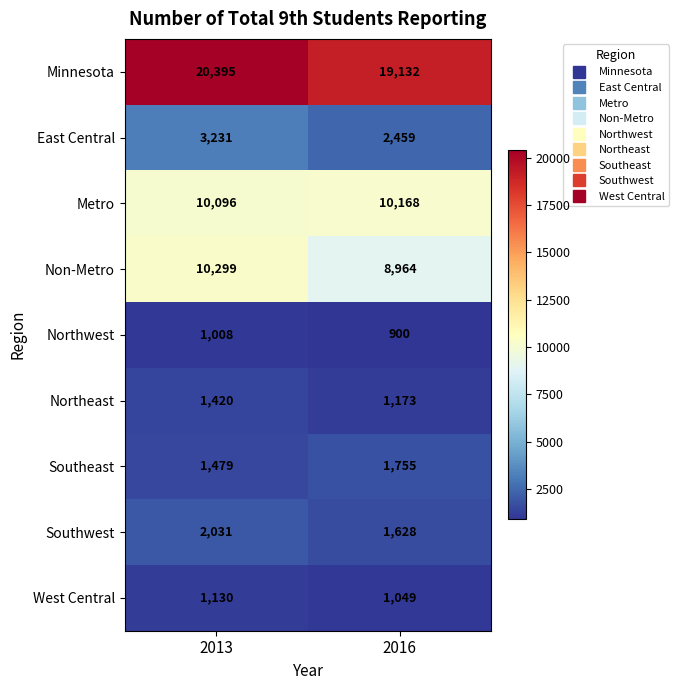

The value of Southeast at 2016 is 2877. True or false?

False